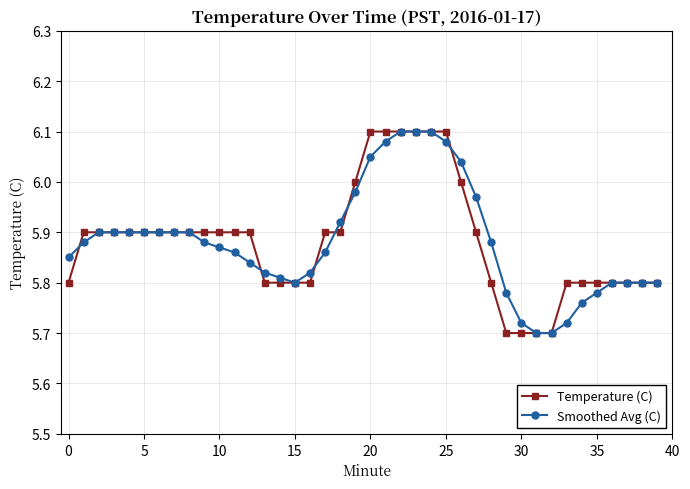

What is the difference between the maximum and minimum values in the Smoothed Avg (C) series?

0.4